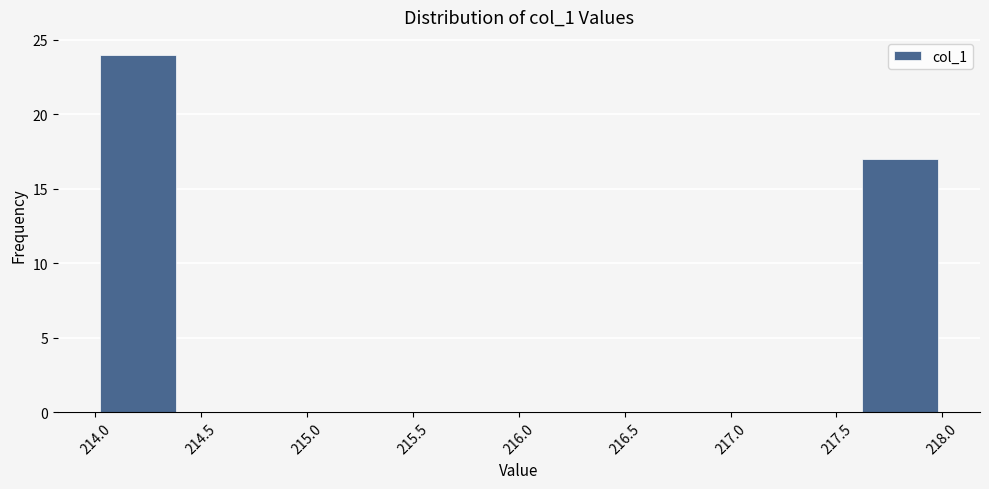

Reading left to right, transcribe this chart: for each bar, give the range it covers on the x-axis and its height. The values are not printed on the chart, so give them approximately, as read against the axis.

214.0 to 214.4: 24
214.4 to 214.8: 0
214.8 to 215.2: 0
215.2 to 215.6: 0
215.6 to 216.0: 0
216.0 to 216.4: 0
216.4 to 216.8: 0
216.8 to 217.2: 0
217.2 to 217.6: 0
217.6 to 218.0: 17